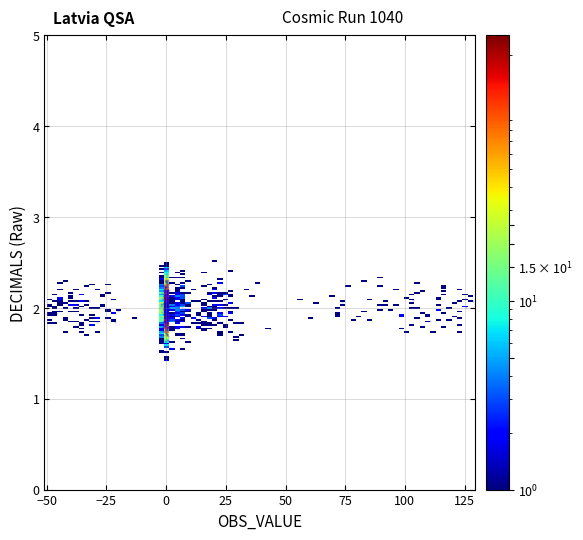

What is the range of Y values (max minus min)?

1.0